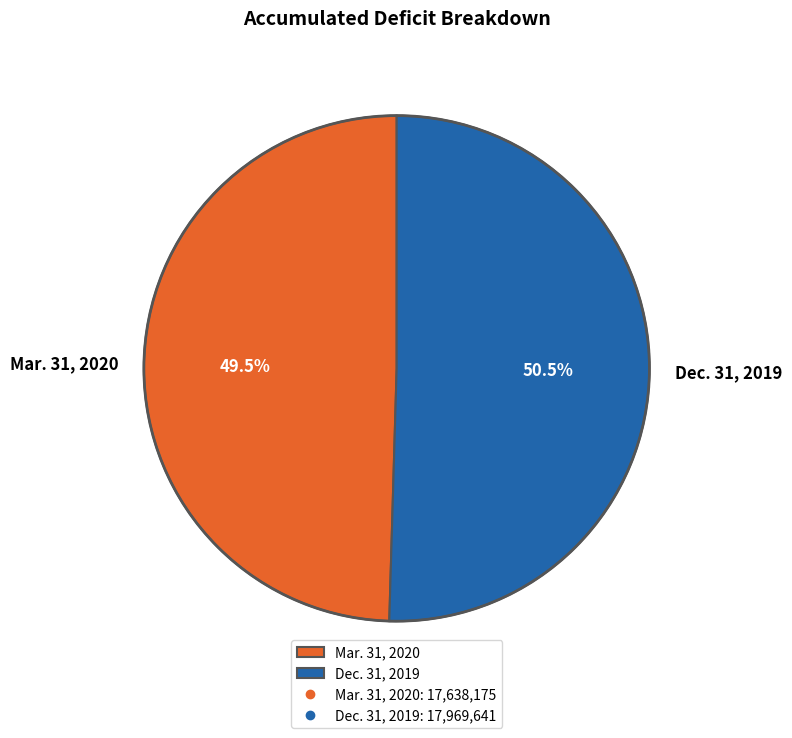

To the nearest percent, what is the average slice percentage?

50%